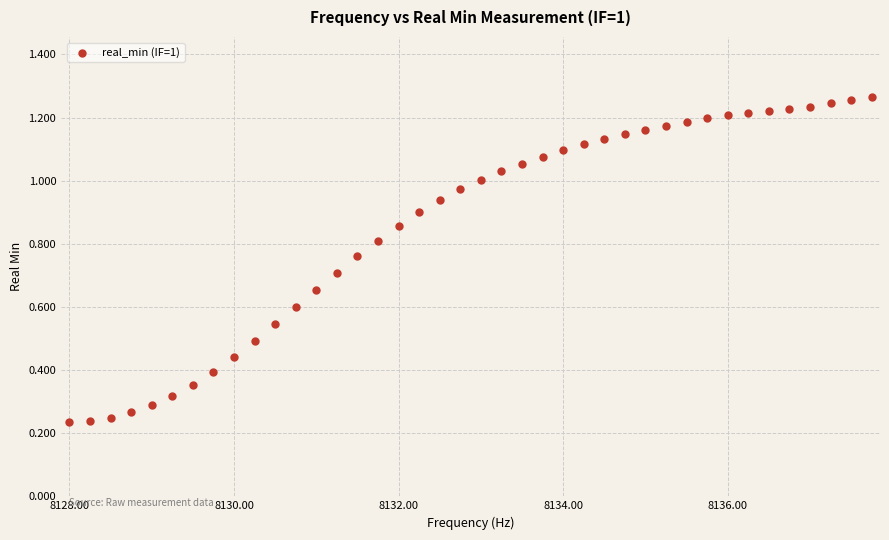

What is the range of X values (max minus min)?

9.8